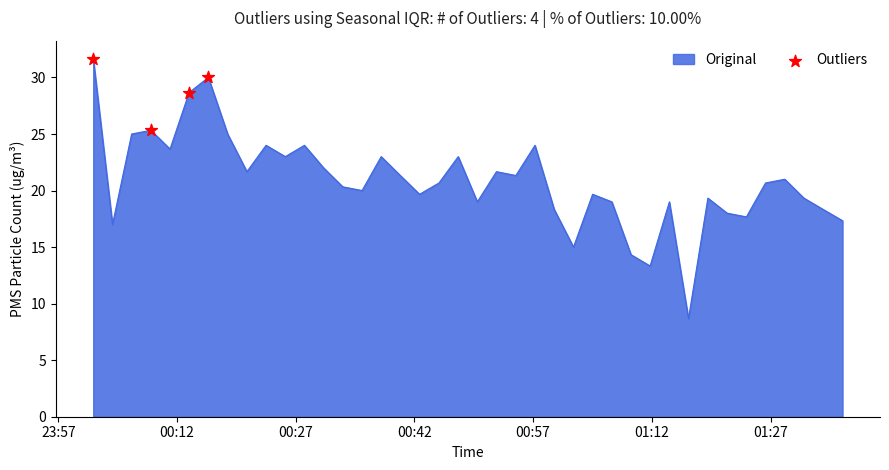

How many lines are shown in the chart?

1